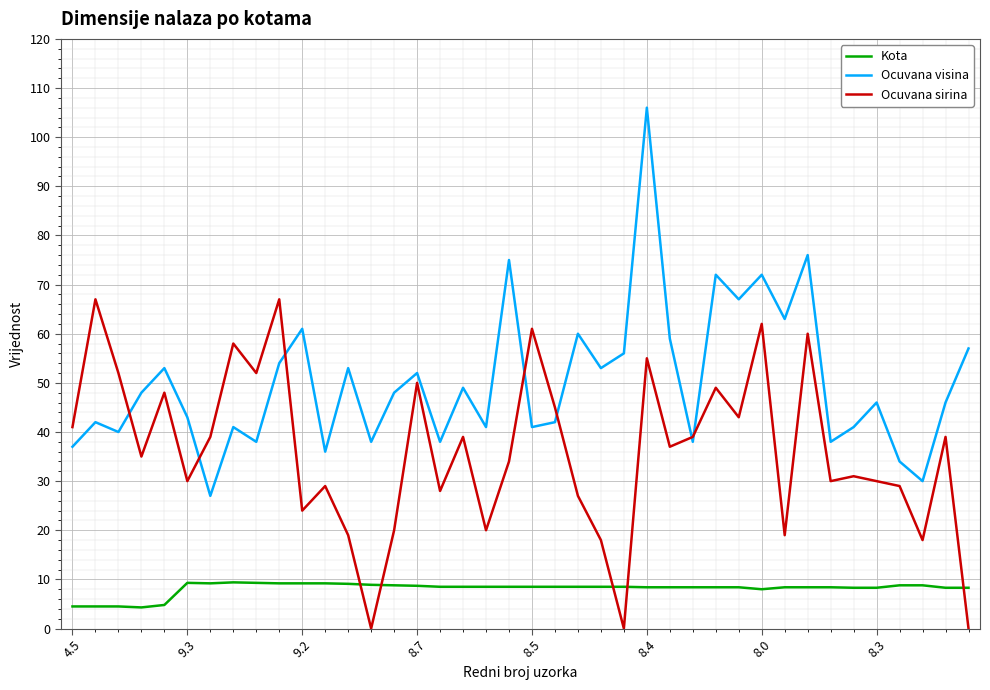

Is this an area chart (filled region under the line)?

No